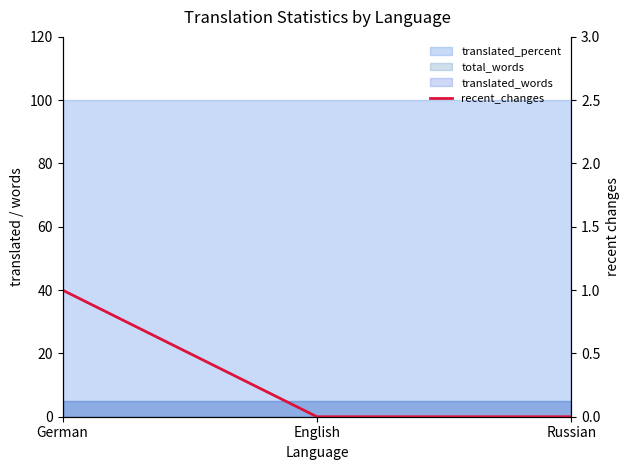

Reading right to left, extract all data points from this chart.

Russian=0	English=0	German=1